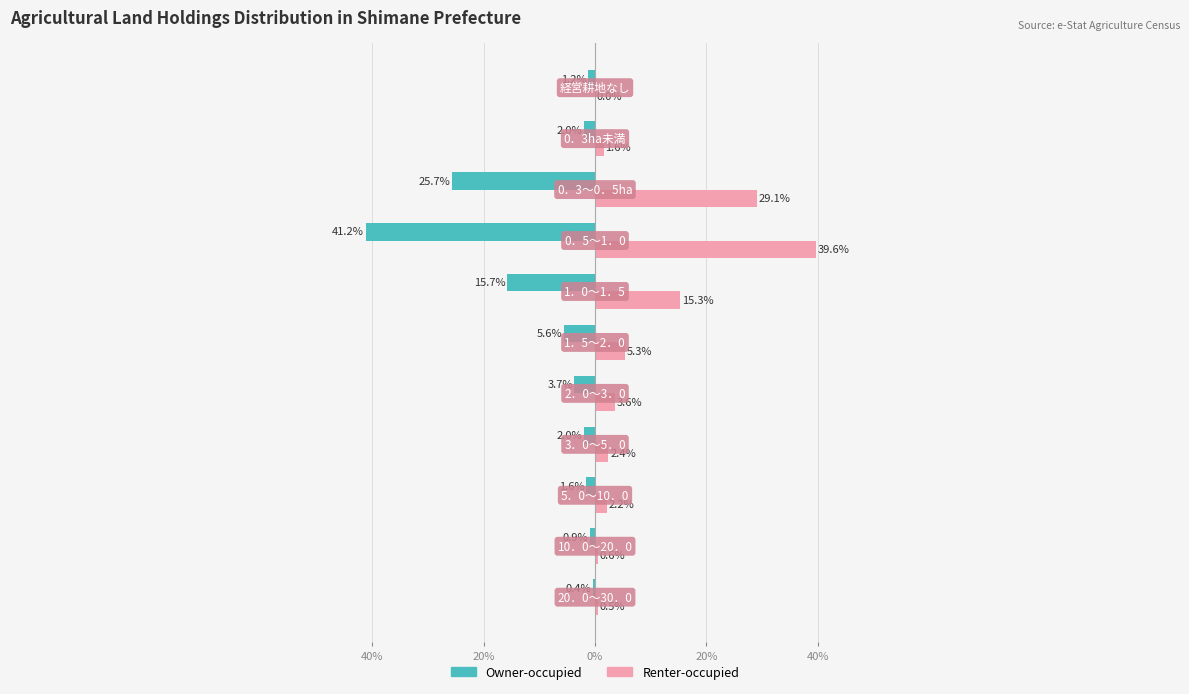

What are all the series names shown in the legend?

Owner-occupied, Renter-occupied